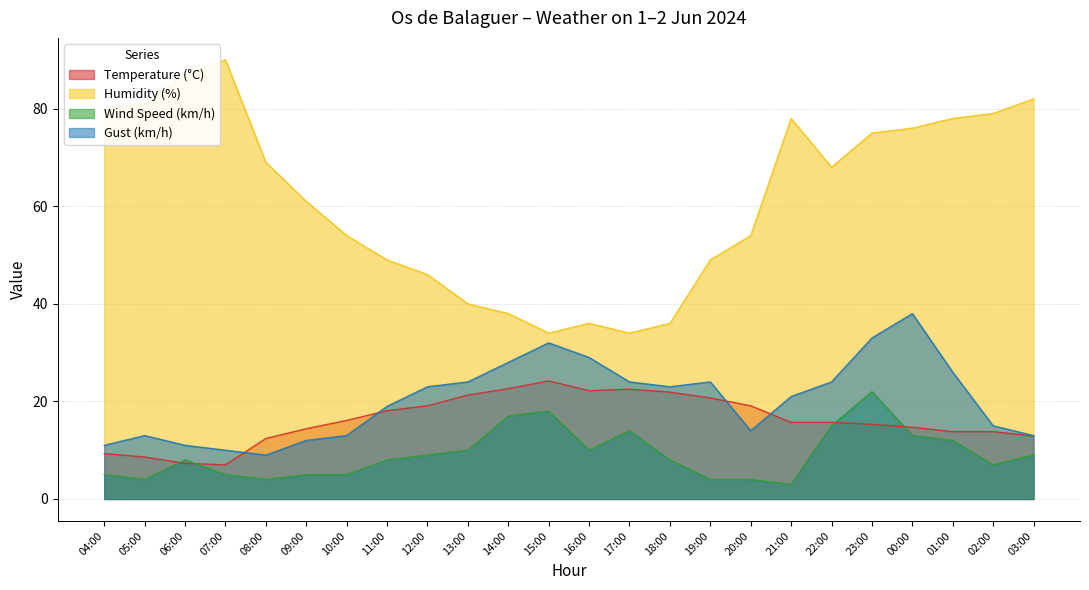

What is the sum of all Gust (km/h) values?

489.0